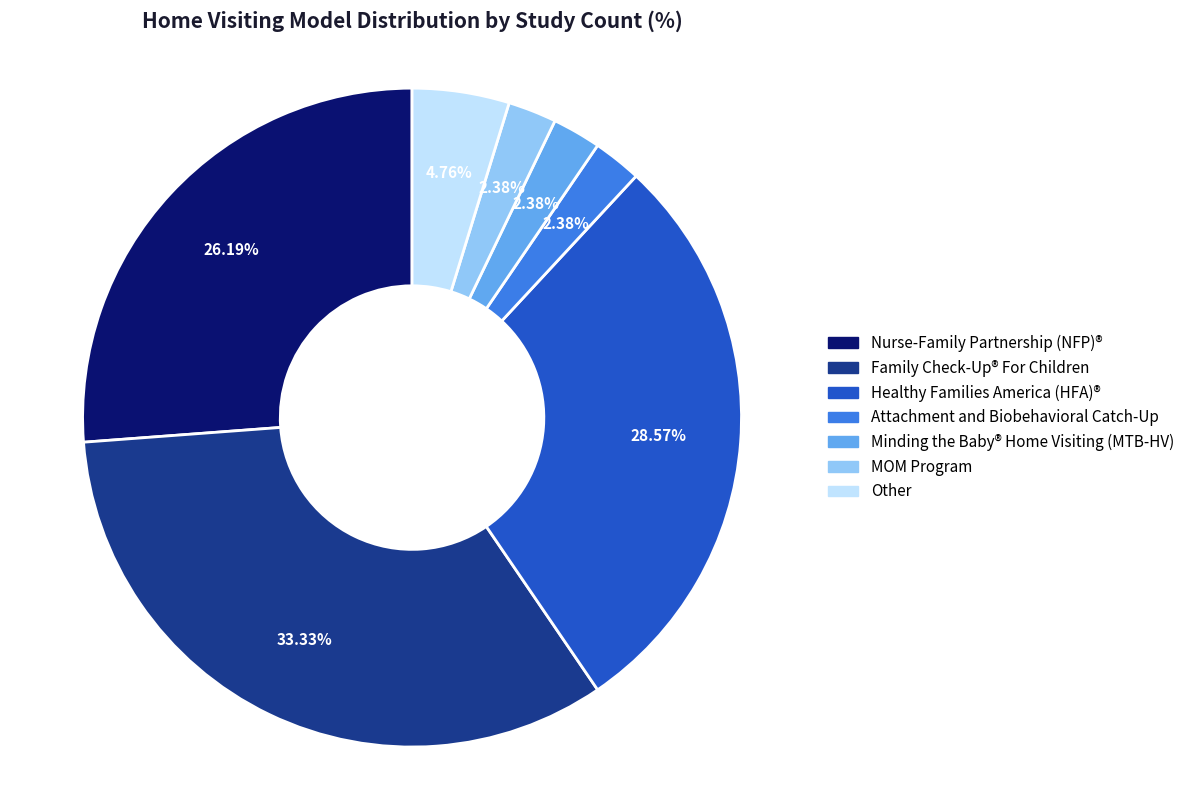

What is the largest slice in the pie chart?

Family Check-Up® For Children